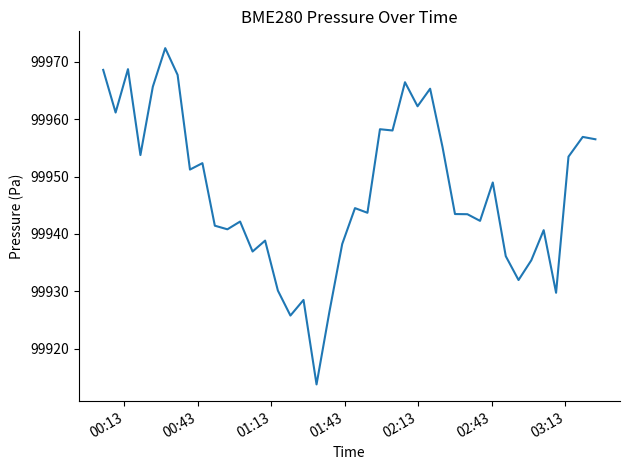

What is the smallest value displayed?

99913.8